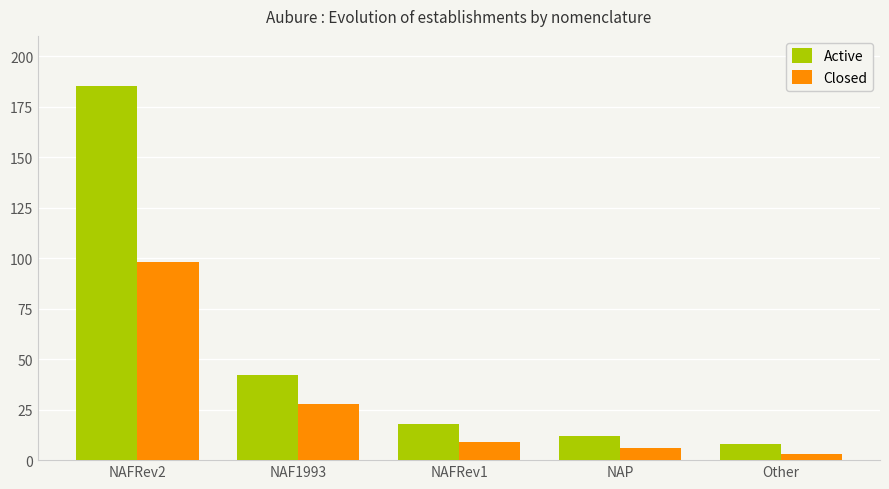

What is the difference between the maximum and minimum values in the Closed series?

95